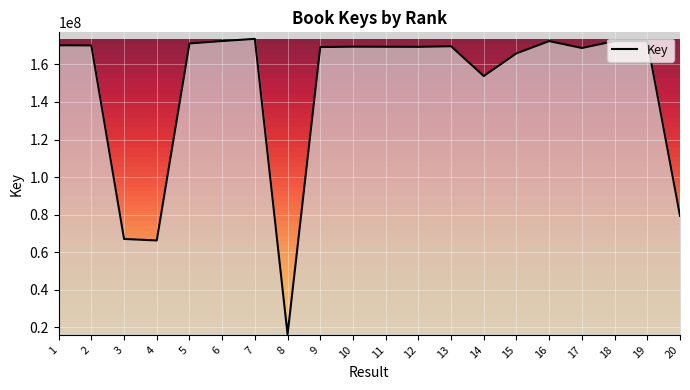

What is the minimum value shown in the chart?

16352365